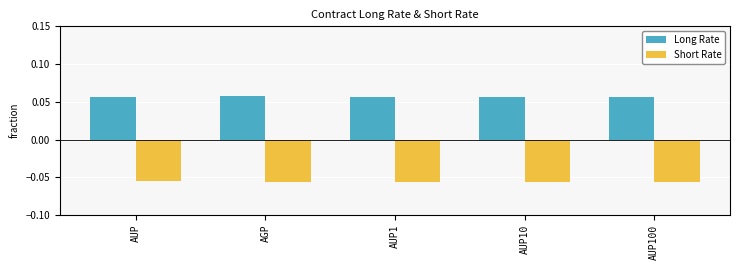

Which series has the largest total across all categories?

Long Rate